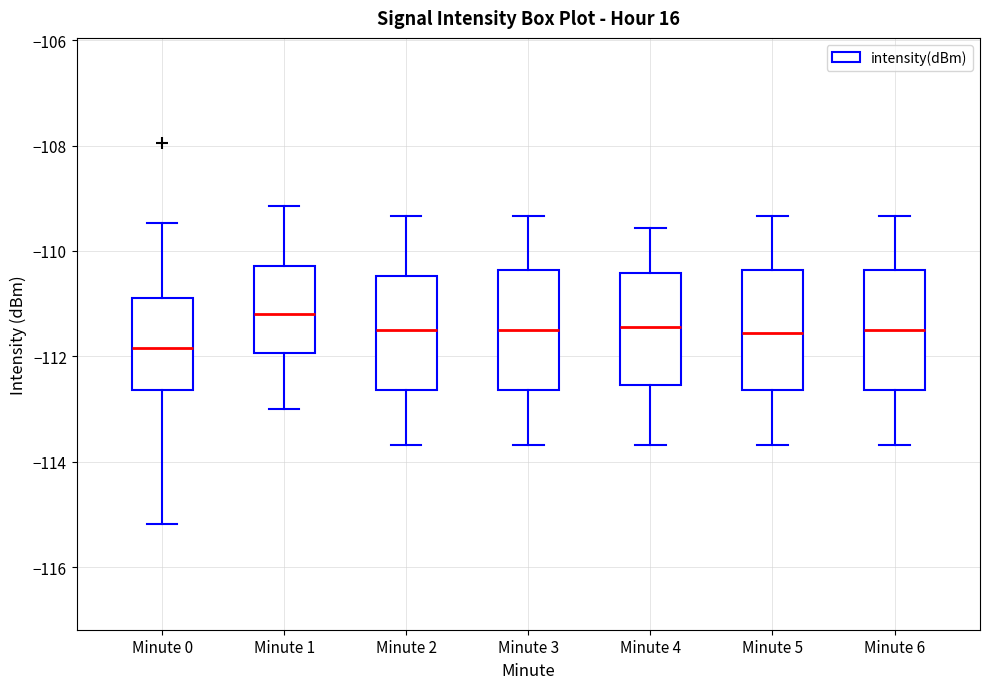

Which box's median line is the lowest?

Minute 0